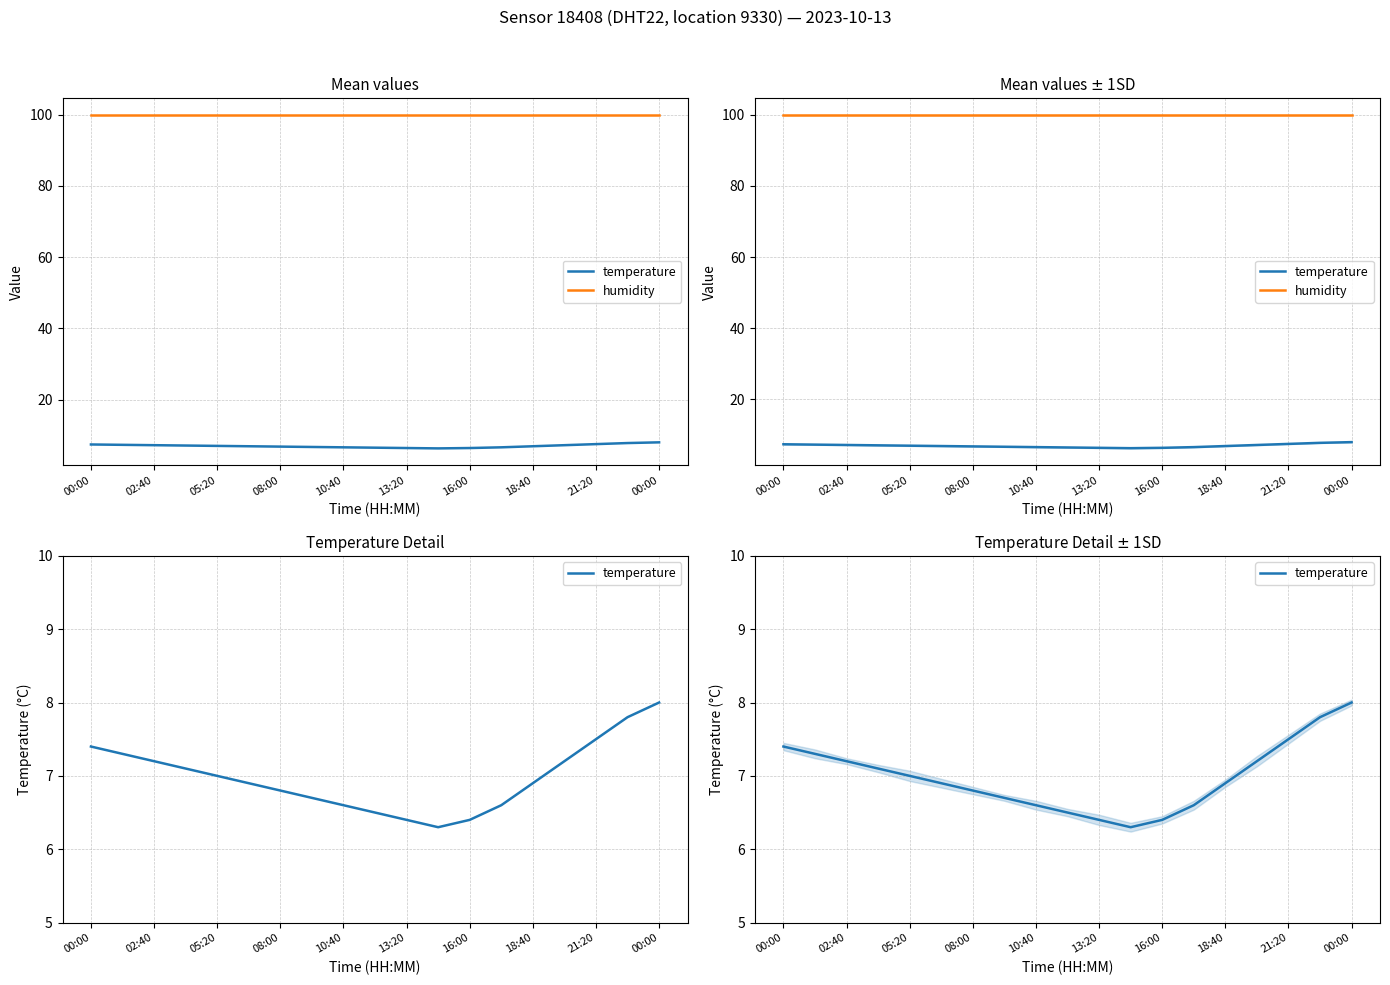

The value of humidity at 16:00 is 67.7. True or false?

False